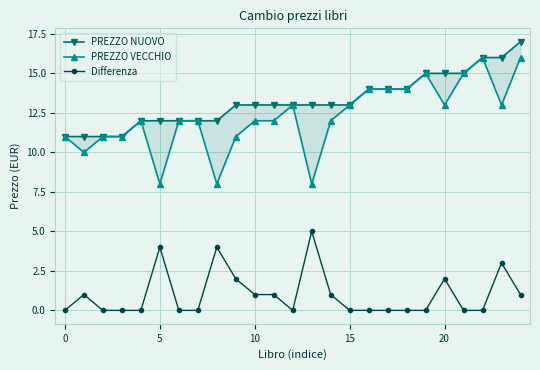

How many series are shown in this chart?

3